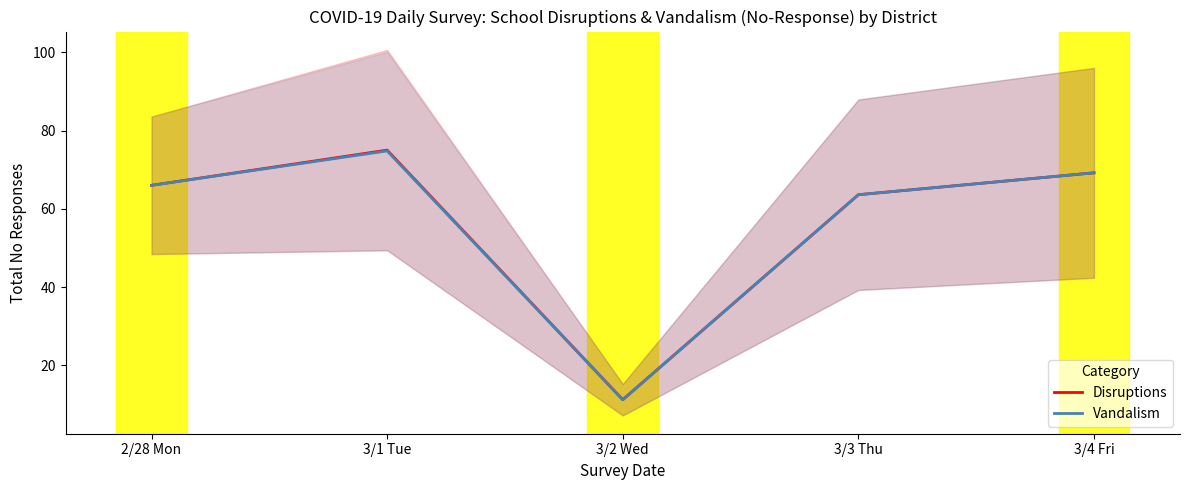

At which category does Vandalism reach its first local peak?

3/1 Tue